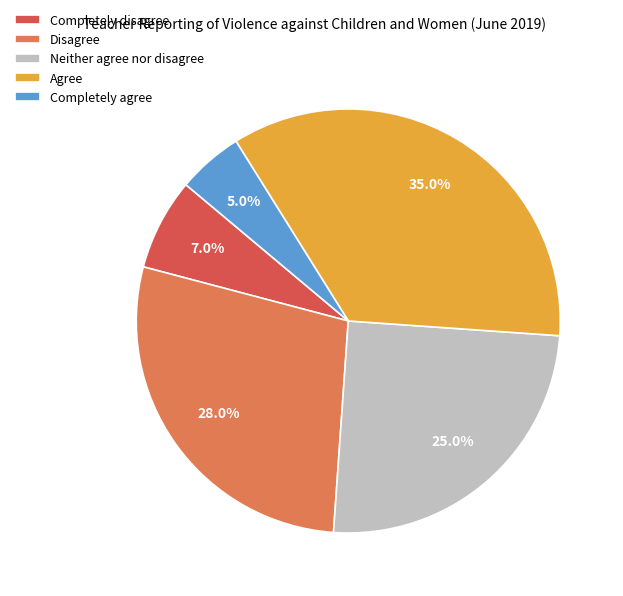

Count the number of slices in the pie.

5